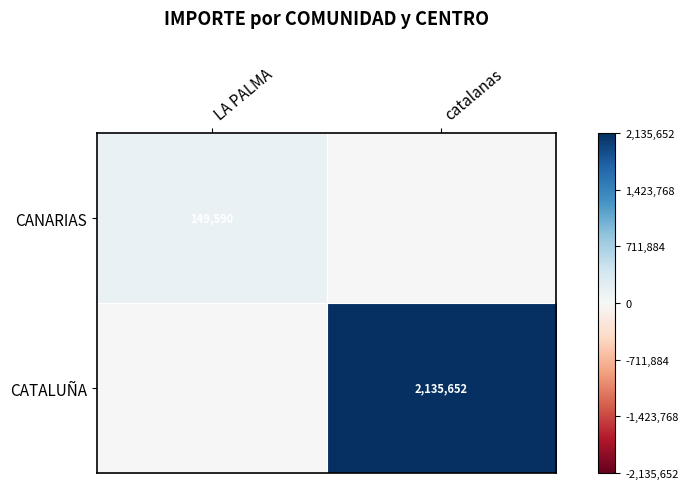

The value of CANARIAS at LA PALMA is 149590. True or false?

True